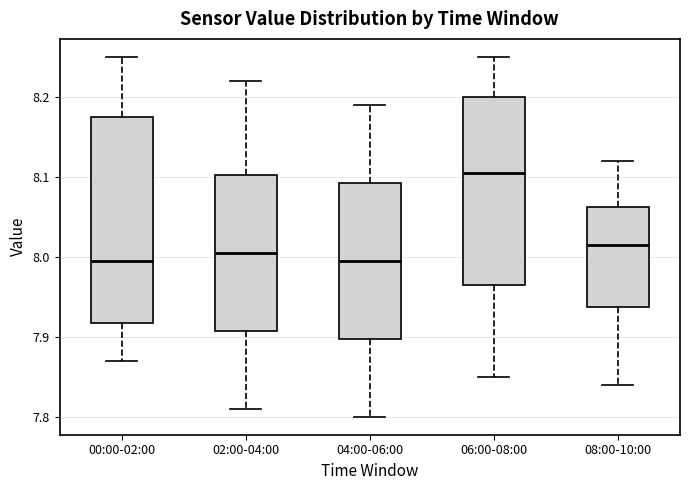

Reading left to right, read every box against the y-axis: the position of its median line, the range the box covers, and the ends of its whiskers. The values are not printed on the chart, so give them approximately, as read against the axis.

00:00-02:00: median 8.00, box 7.92 to 8.18, whiskers 7.87 to 8.25
02:00-04:00: median 8.01, box 7.91 to 8.10, whiskers 7.81 to 8.22
04:00-06:00: median 8.00, box 7.90 to 8.09, whiskers 7.80 to 8.19
06:00-08:00: median 8.11, box 7.97 to 8.20, whiskers 7.85 to 8.25
08:00-10:00: median 8.02, box 7.94 to 8.06, whiskers 7.84 to 8.12